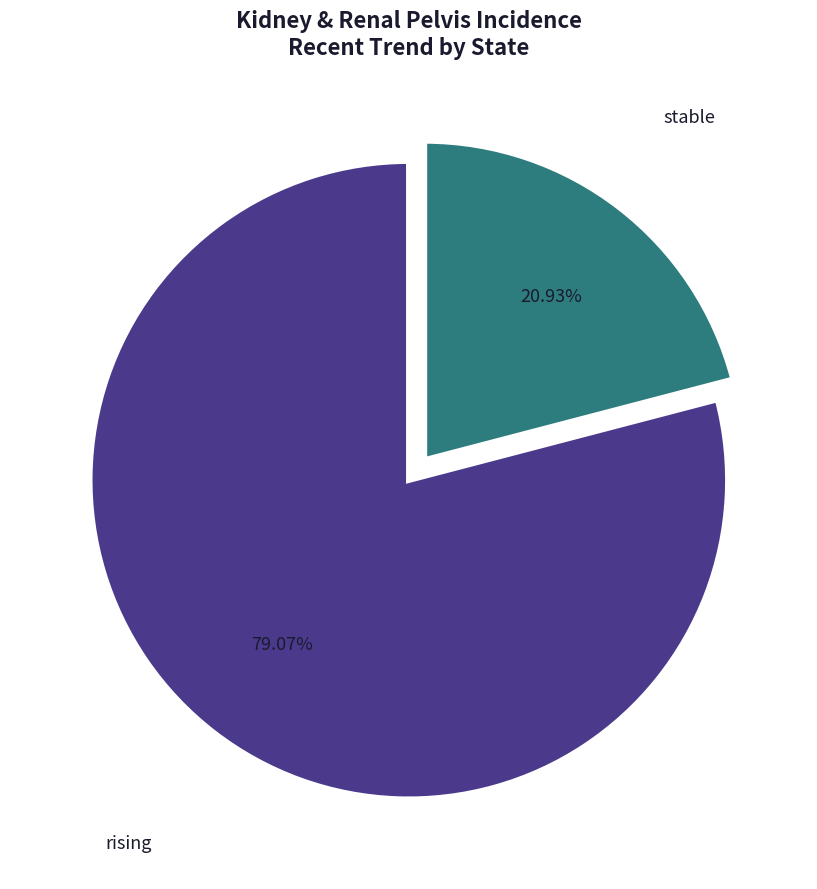

Does any single category account for the majority?

Yes